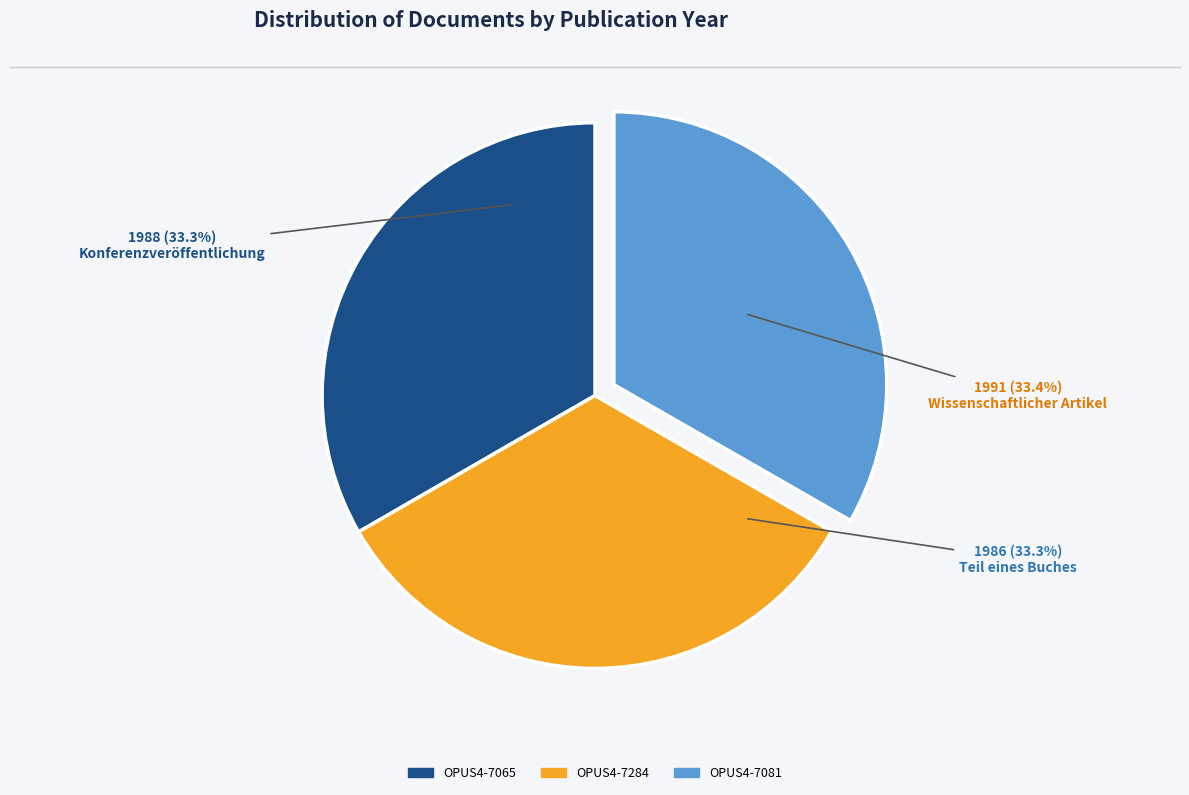

To the nearest percent, what is the average slice percentage?

33%